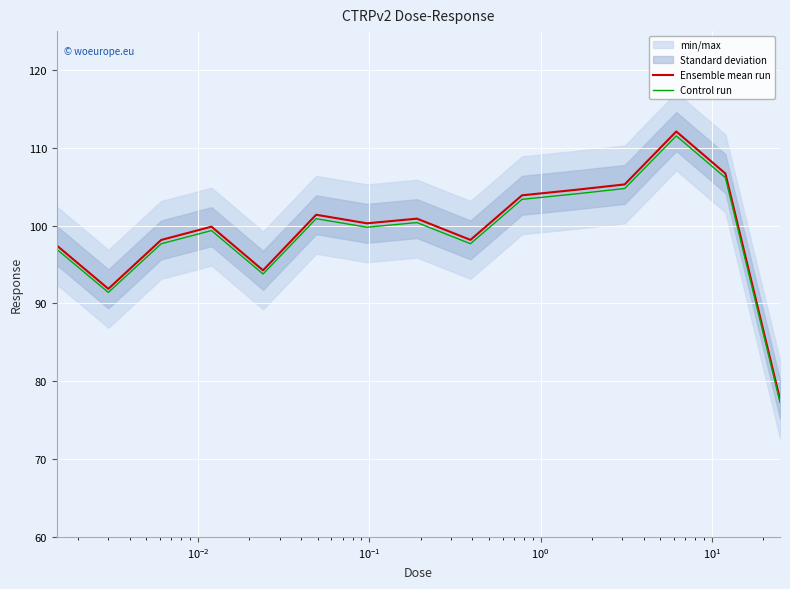

What is the highest value of the Ensemble mean run series?

112.1